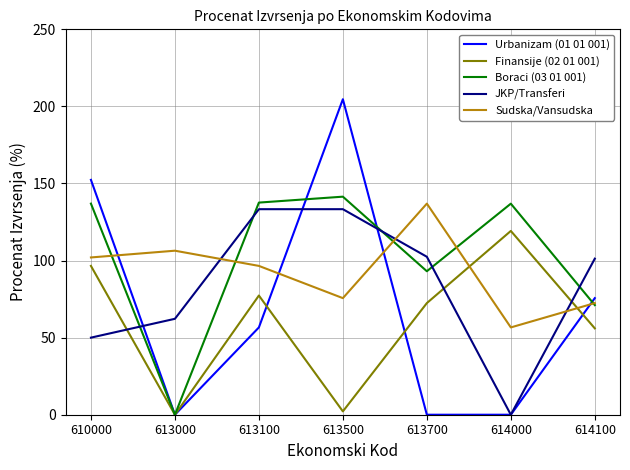

How many times do JKP/Transferi and Sudska/Vansudska cross each other?

3